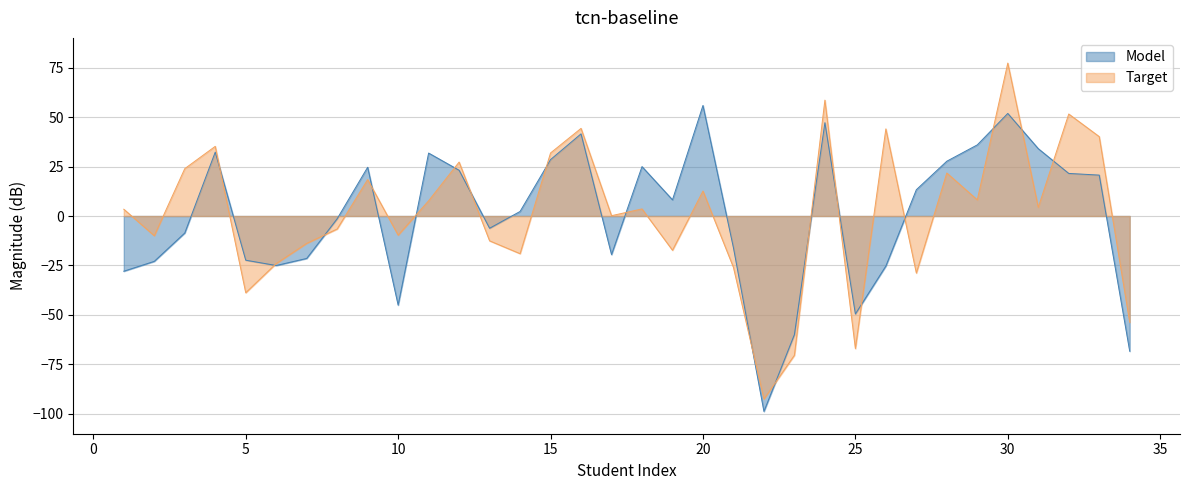

What is the sum of all Model values?

7.3